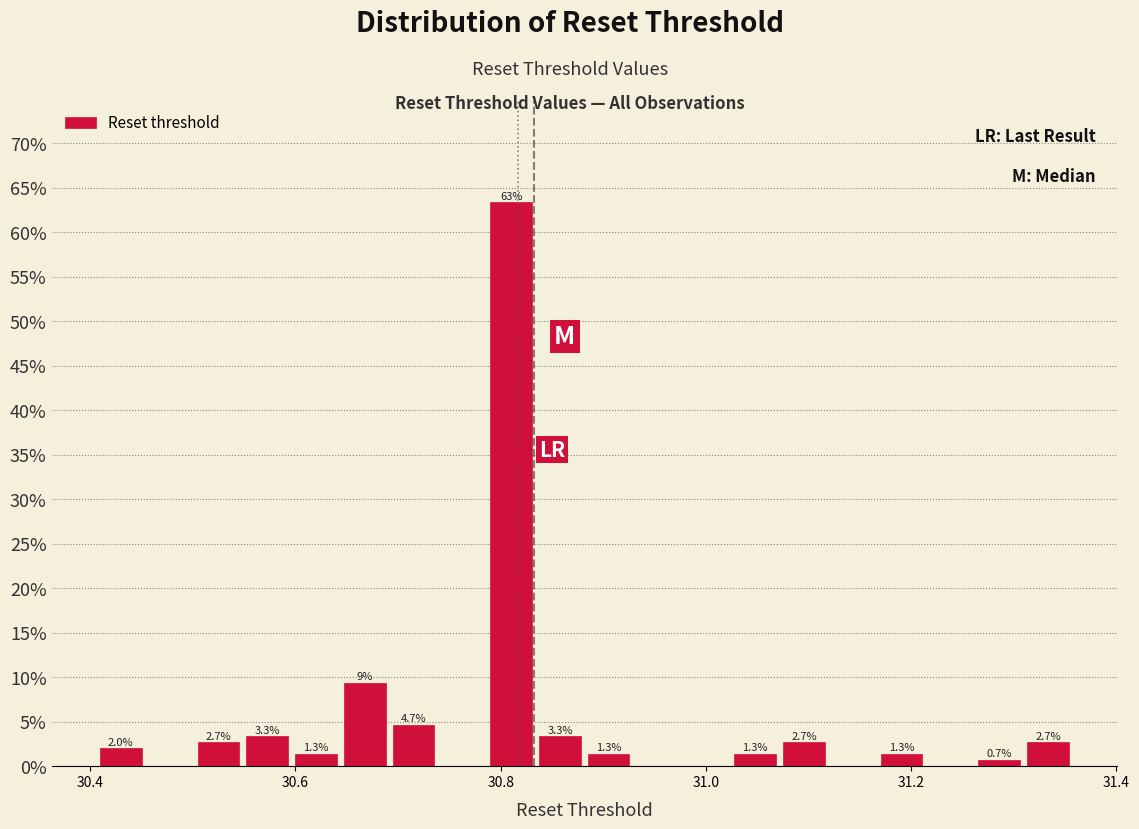

Read against the x-axis, roughly where is the centre of the tallest bar?

30.82